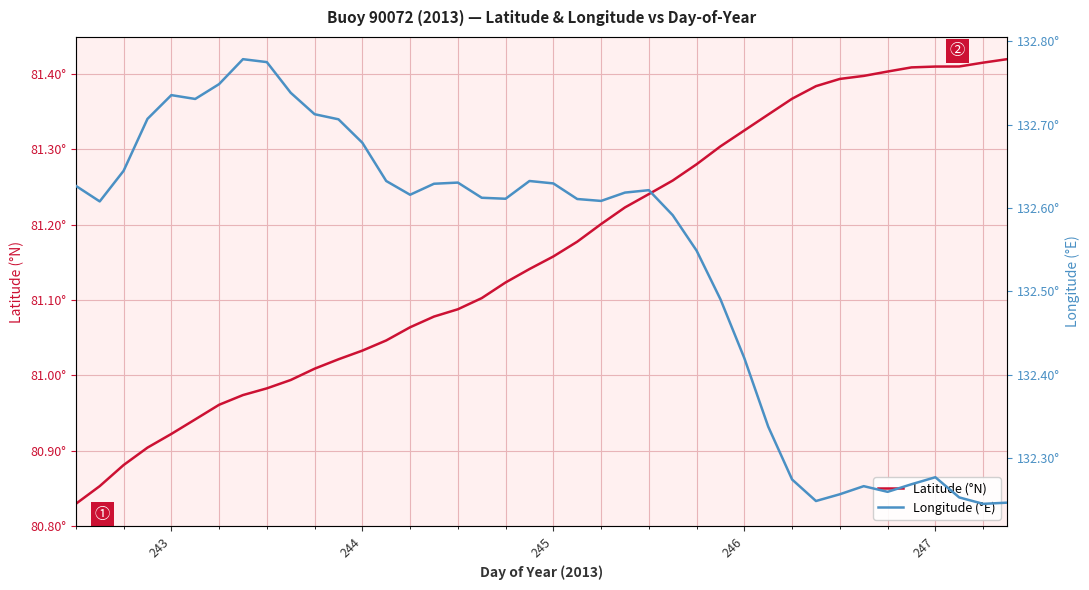

True or false: Latitude (°N) has more than 1 points higher than both neighbors.

False